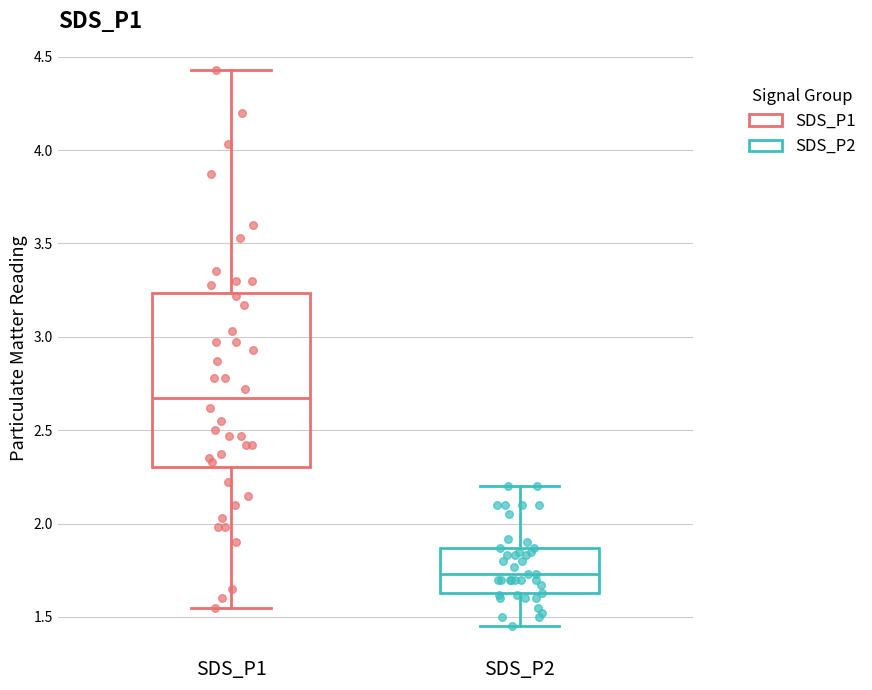

Reading left to right, transcribe this box plot: for each box, give where its median line is, the range the box spans, and where its two whiskers end, as read against the y-axis. The values are not printed on the chart, so give them approximately, as read against the axis.

SDS_P1: median 2.65, box 2.30 to 3.25, whiskers 1.55 to 4.45
SDS_P2: median 1.75, box 1.65 to 1.85, whiskers 1.45 to 2.20